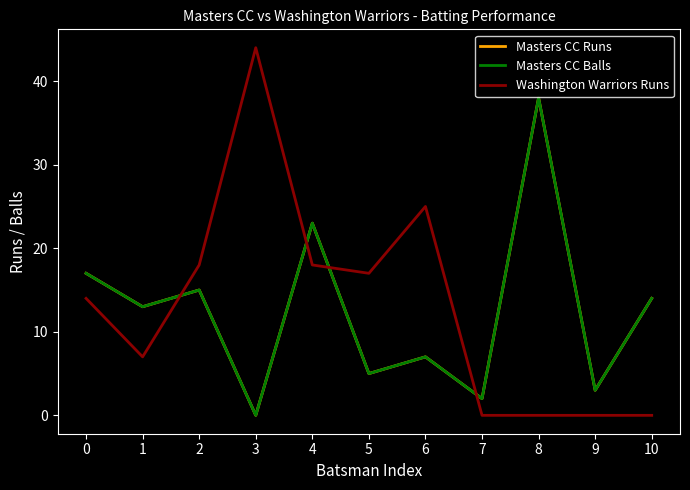

At which category is the sum across all series the highest?

8